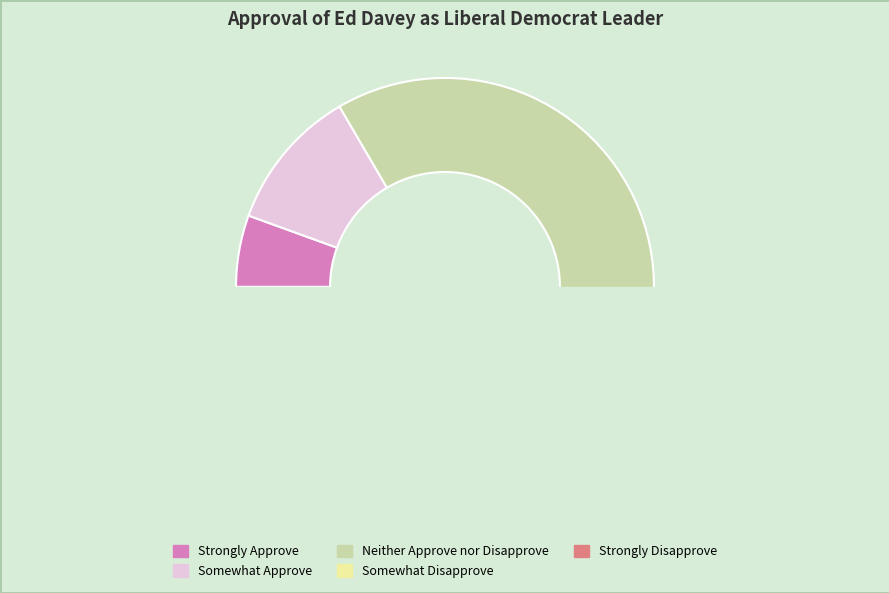

Is it true that Strongly Disapprove is 22% of the pie?

False